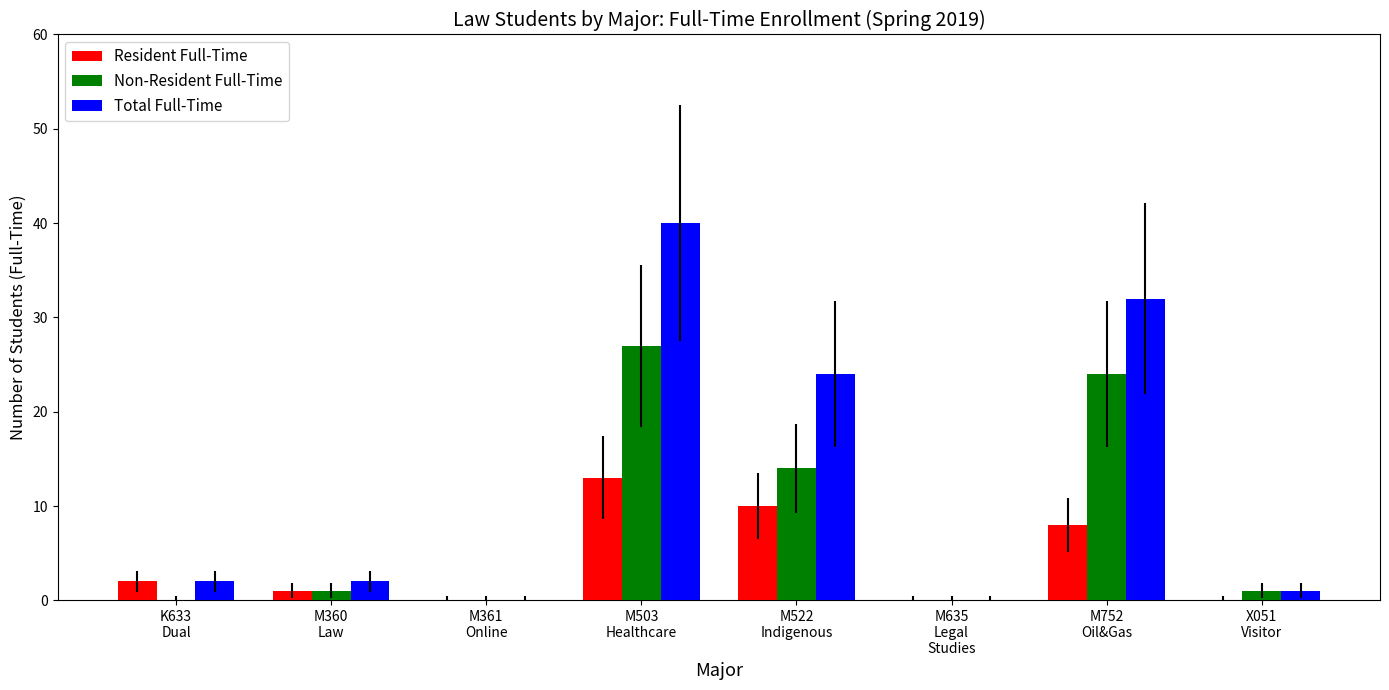

True or false: Total Full-Time has a value of -20 at M635
Legal
Studies.

False